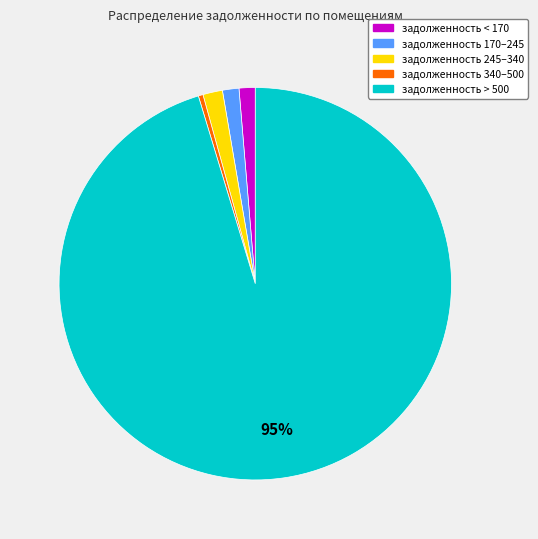

True or false: задолженность < 170 accounts for 9% of the total.

False